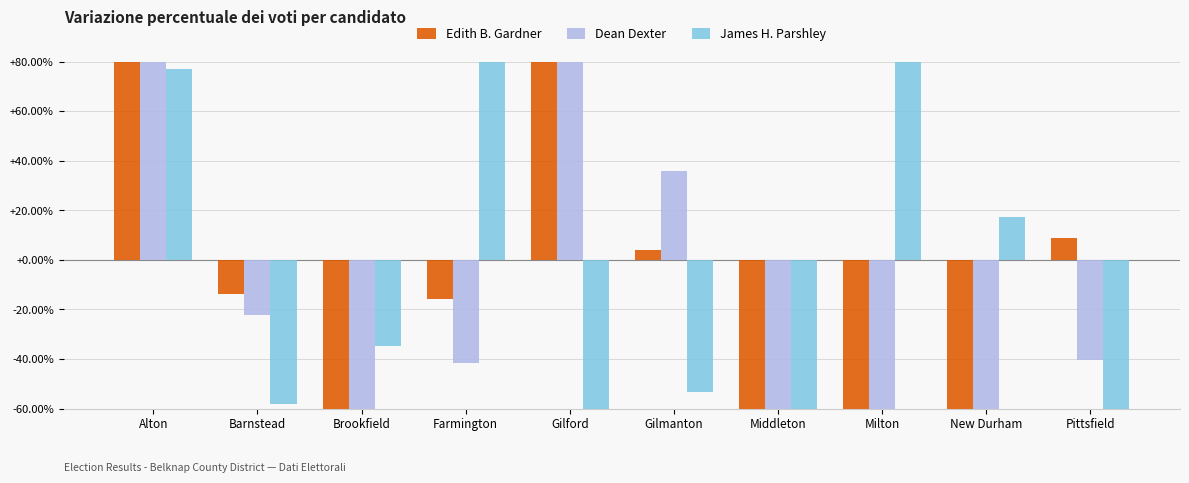

At New Durham, list the series in order from smallest to largest.

Dean Dexter, Edith B. Gardner, James H. Parshley